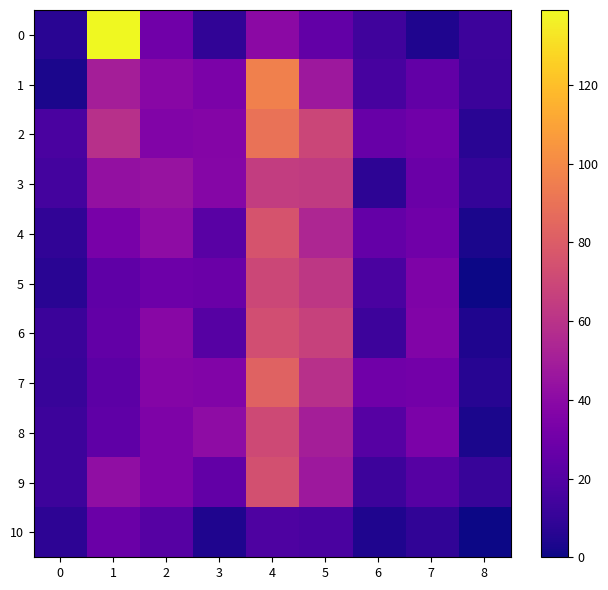

Reading left to right, list all the values displayed in this chart.

0: 0=7	1=139	2=30	3=9	4=40	5=25	6=14	7=4	8=13
1: 0=3	1=50	2=39	3=34	4=96	5=47	6=16	7=25	8=12
2: 0=17	1=59	2=36	3=37	4=90	5=69	6=27	7=30	8=7
3: 0=15	1=43	2=45	3=38	4=65	5=64	6=8	7=28	8=10
4: 0=9	1=33	2=41	3=22	4=76	5=54	6=26	7=30	8=3
5: 0=7	1=24	2=29	3=28	4=70	5=62	6=17	7=35	8=0
6: 0=12	1=25	2=39	3=21	4=73	5=67	6=13	7=36	8=4
7: 0=11	1=23	2=37	3=36	4=83	5=59	6=30	7=31	8=6
8: 0=13	1=24	2=35	3=41	4=71	5=50	6=21	7=34	8=3
9: 0=13	1=42	2=35	3=25	4=74	5=47	6=13	7=21	8=11
10: 0=8	1=28	2=21	3=4	4=18	5=17	6=4	7=9	8=0